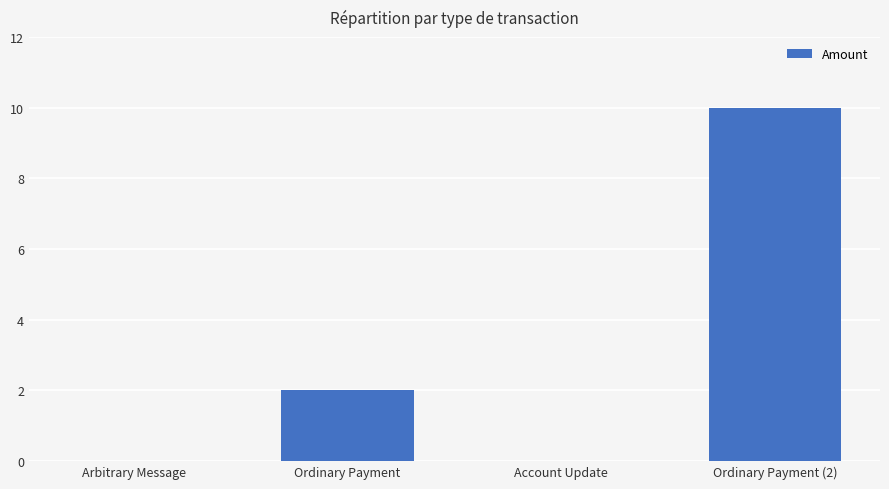

Reading left to right, transcribe all the data shown in this chart.

0	2	0	10